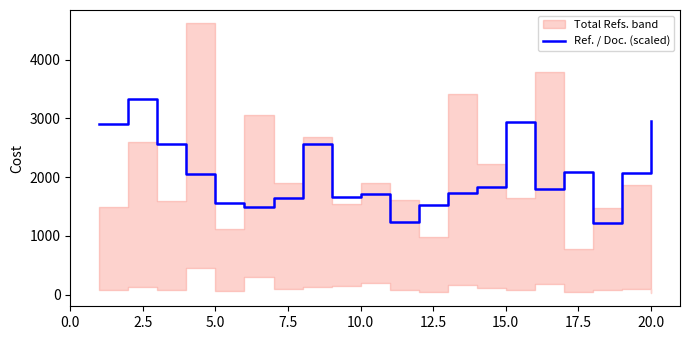

What is the minimum value for Ref. / Doc. (scaled)?

1225.0